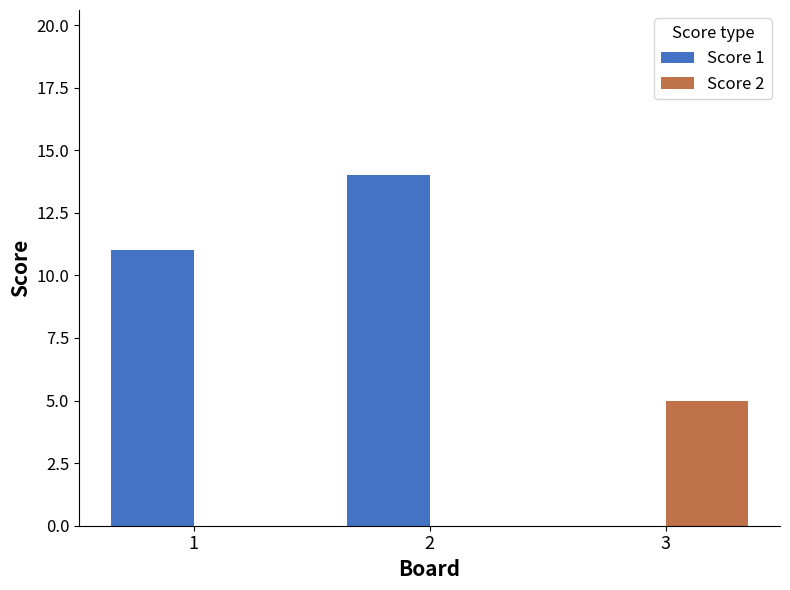

At which category is the sum across all series the highest?

2